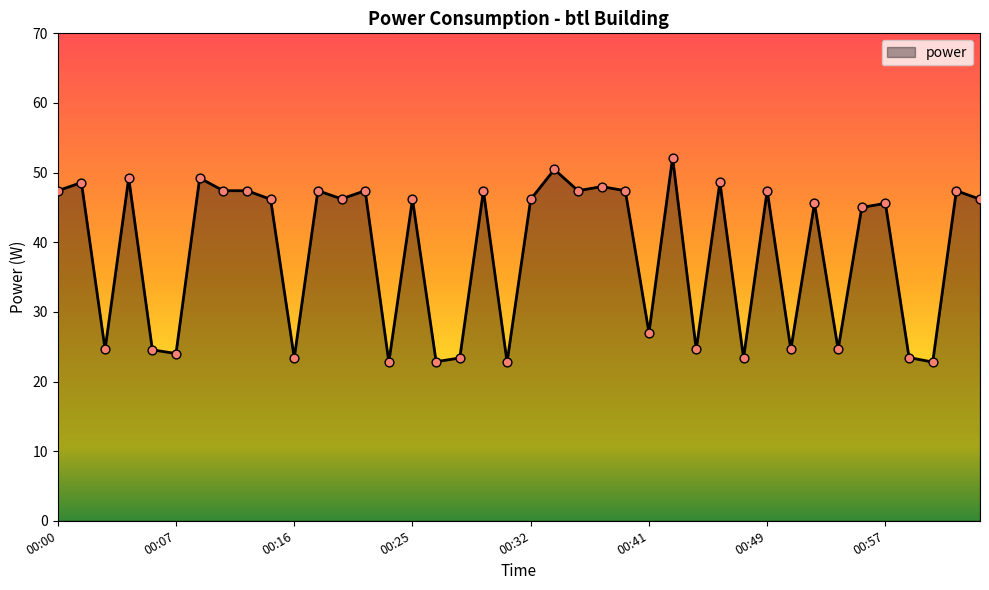

What is the difference between the maximum and minimum values?

29.4